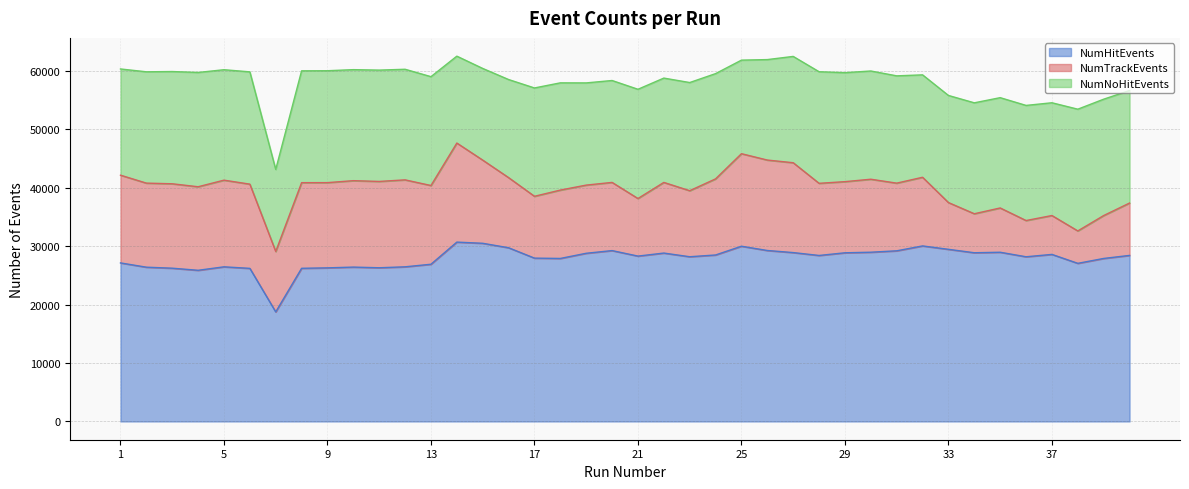

What is the value of the NumTrackEvents point at the 19th from the left?

11662